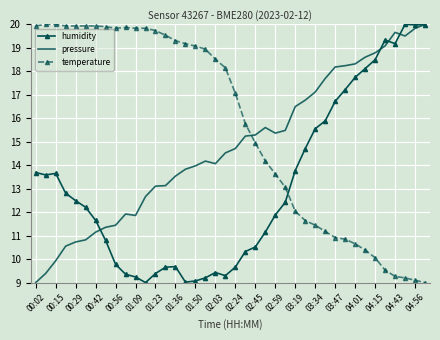

How many times do pressure and temperature cross each other?

1